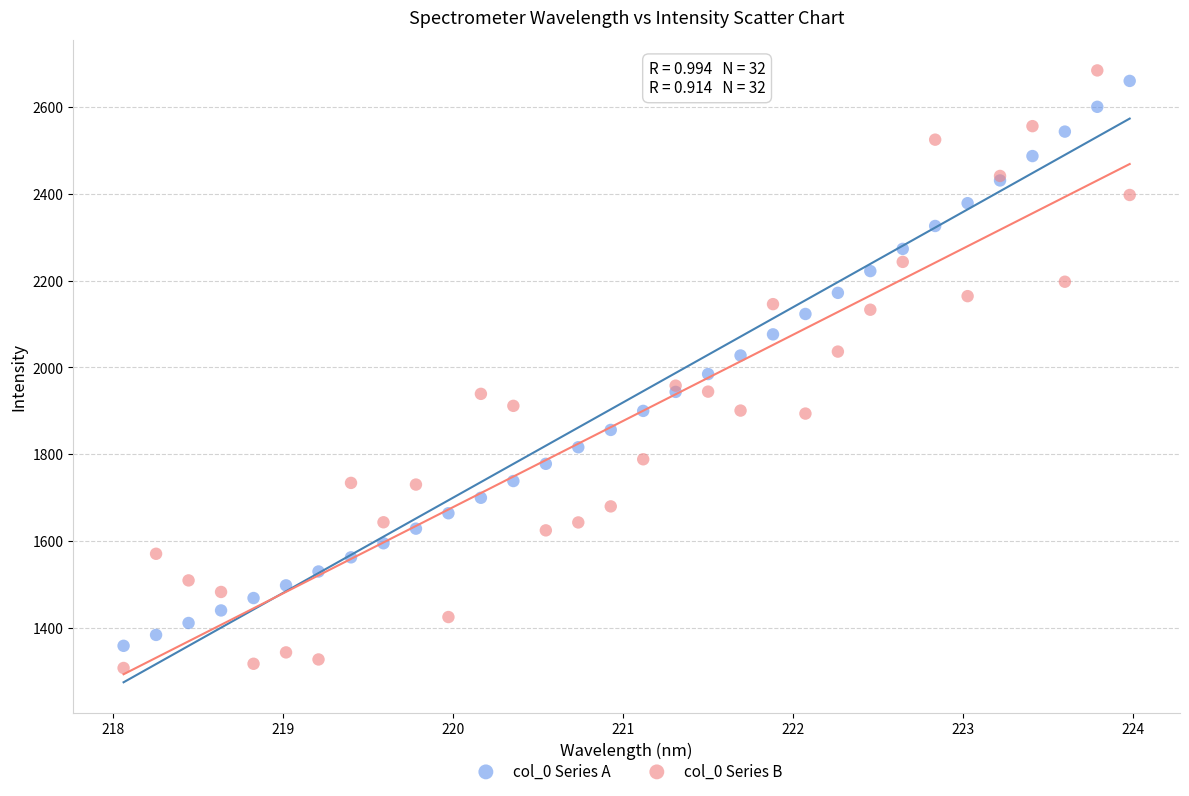

Which series has the largest Y range (max minus min)?

col_0 Series B